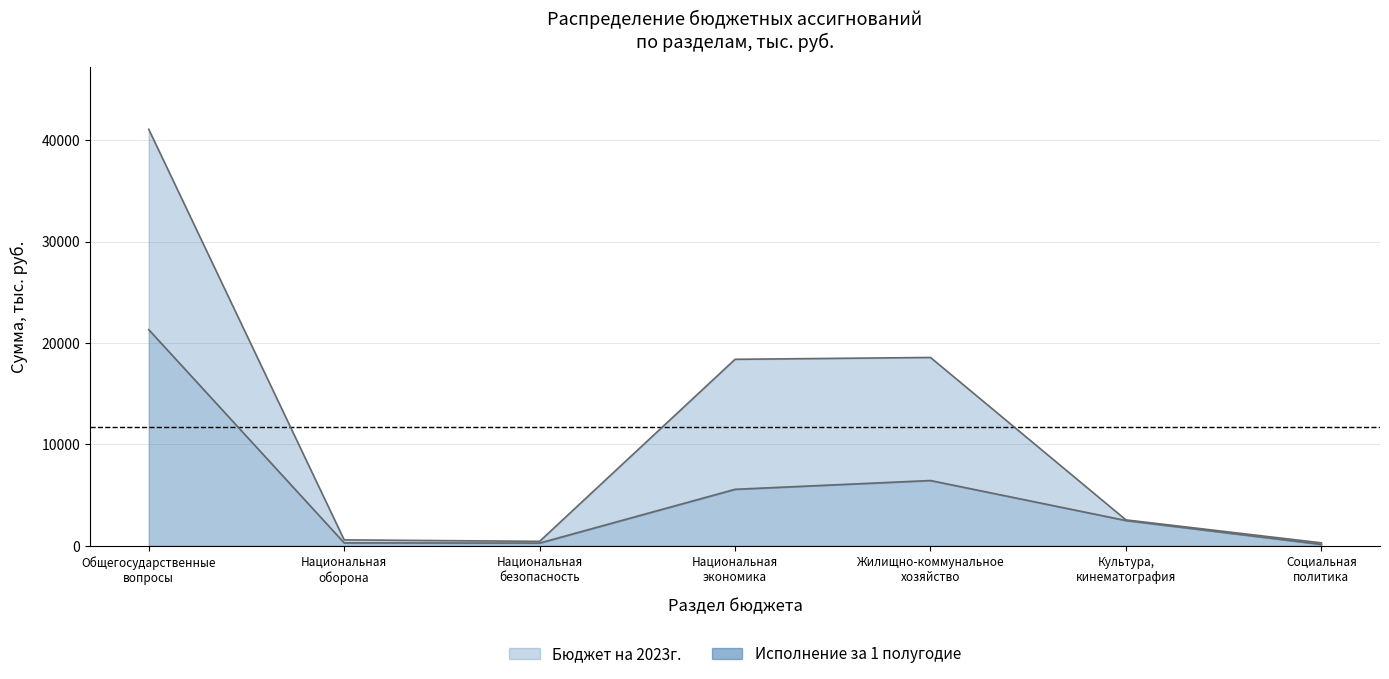

The Бюджет на 2023г. series shows 376.5 at Национальная
оборона. True or false?

False